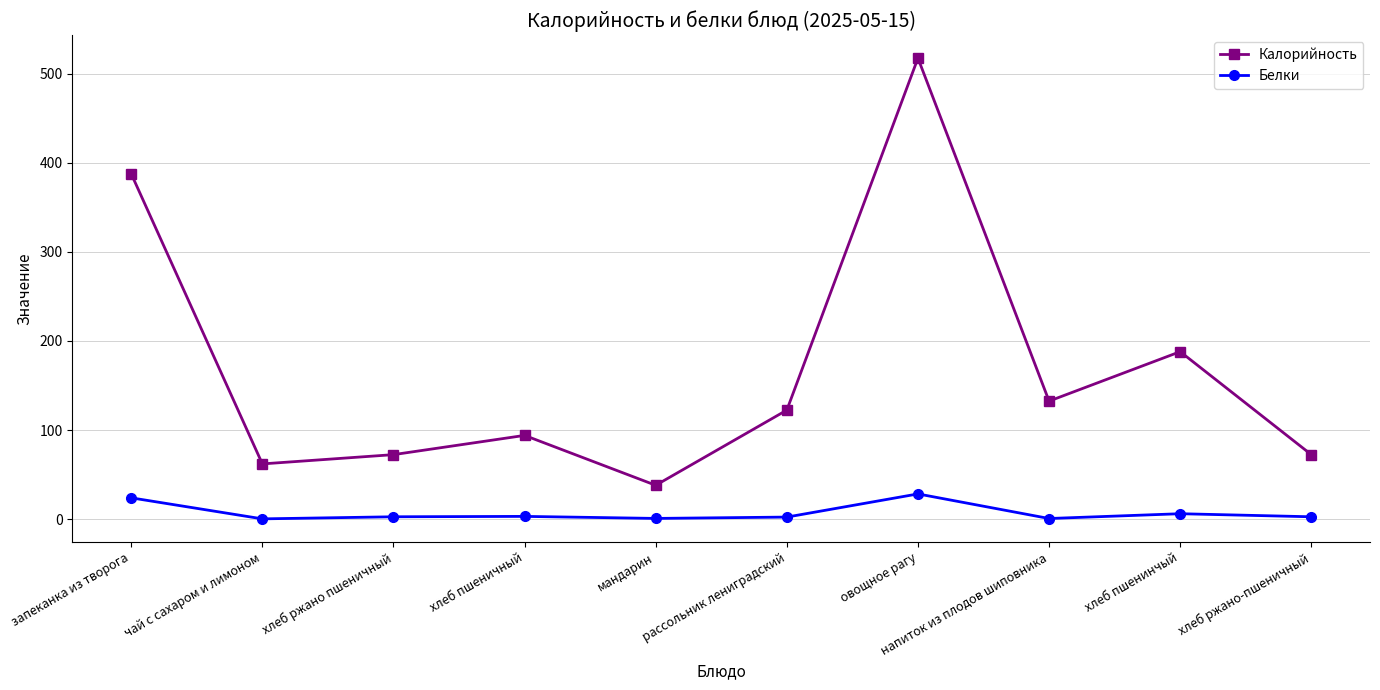

At which label does Калорийность reach its peak?

овощное рагу